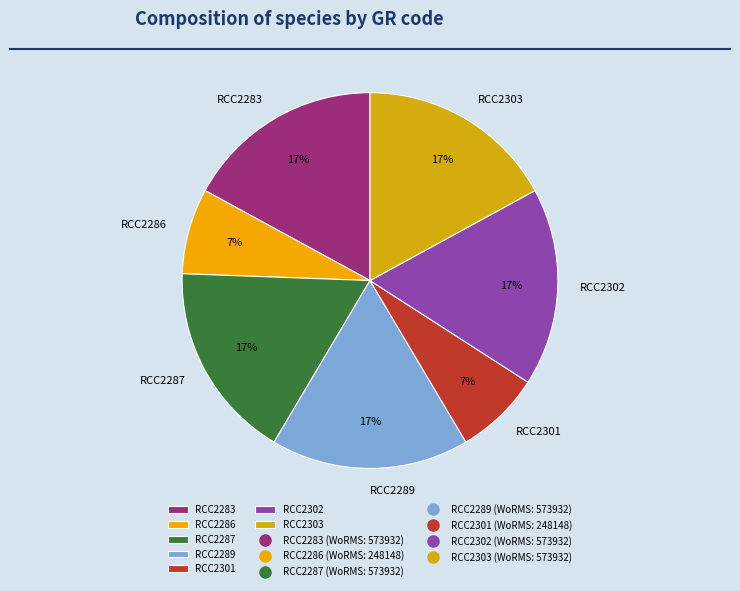

To the nearest percent, what portion does RCC2302 represent?

17%